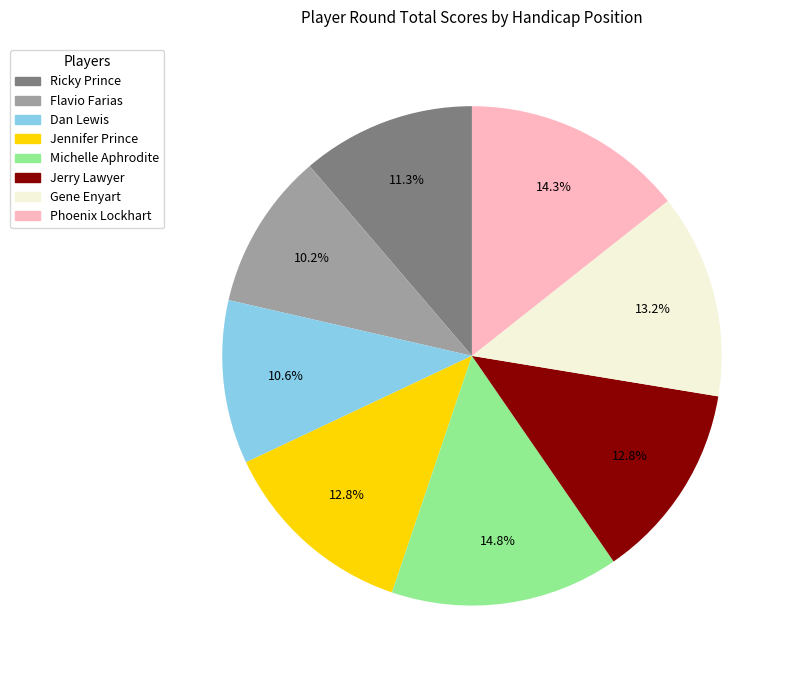

How much of the chart is everything except Jerry Lawyer?

87.2%